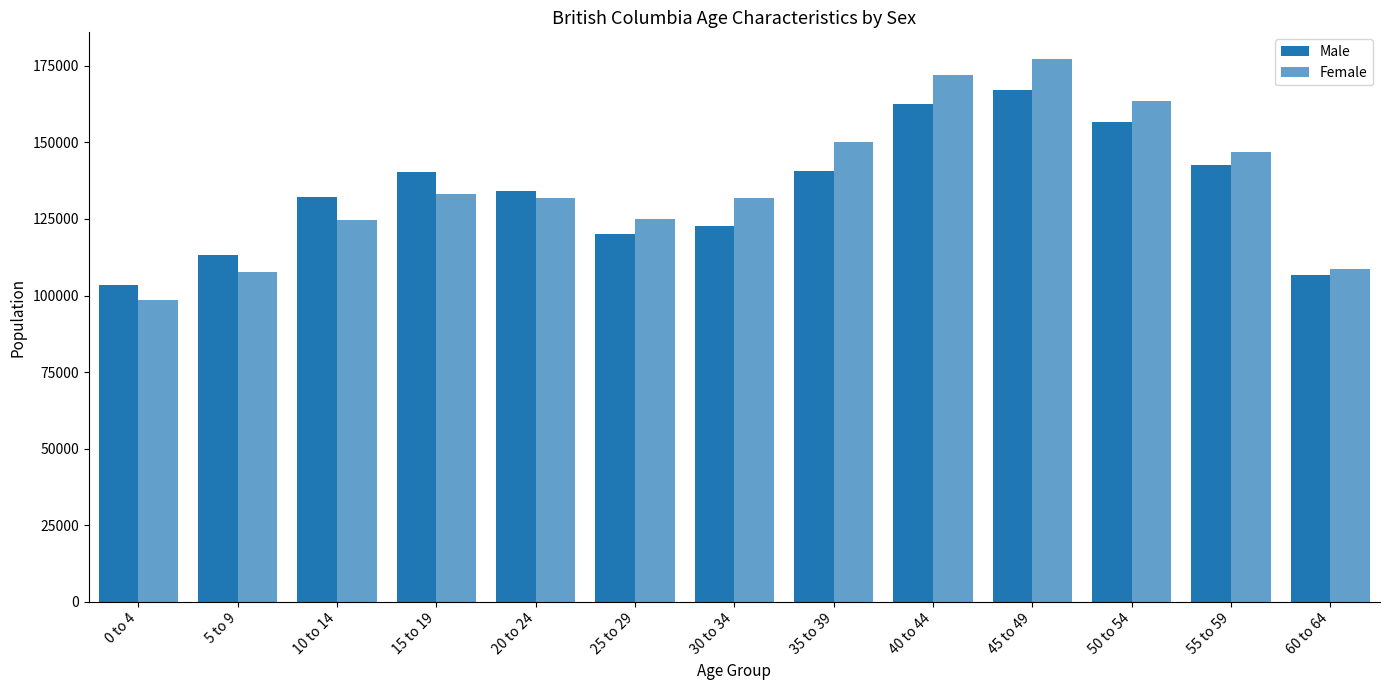

Does the chart contain stacked bars?

No